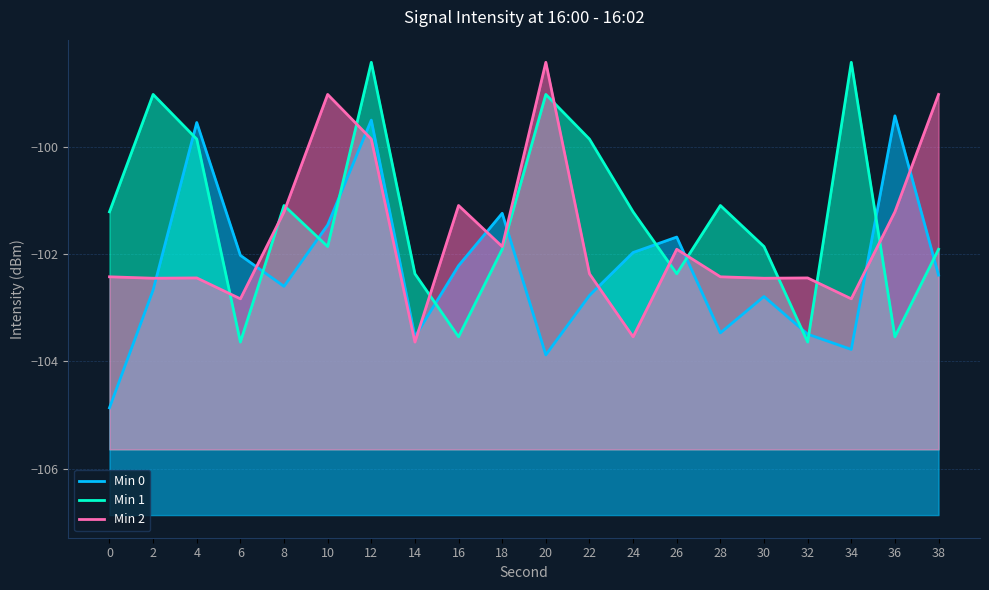

True or false: Min 1 has a value of -99.9 at 22.

True